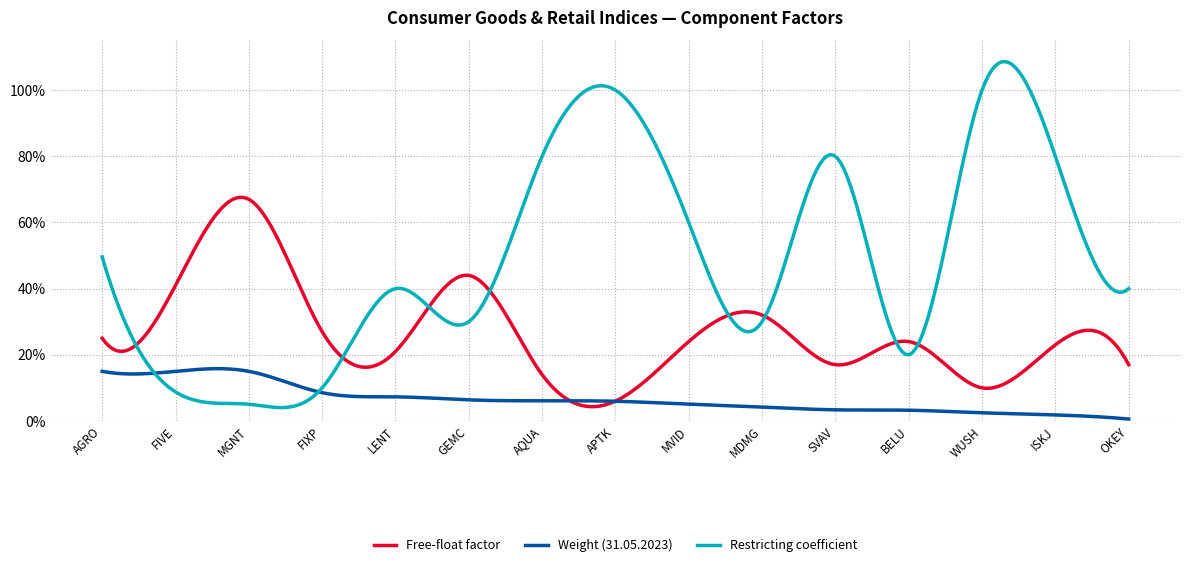

In Restricting coefficient, how many points are lower than both neighbors (excluding endpoints)?

4